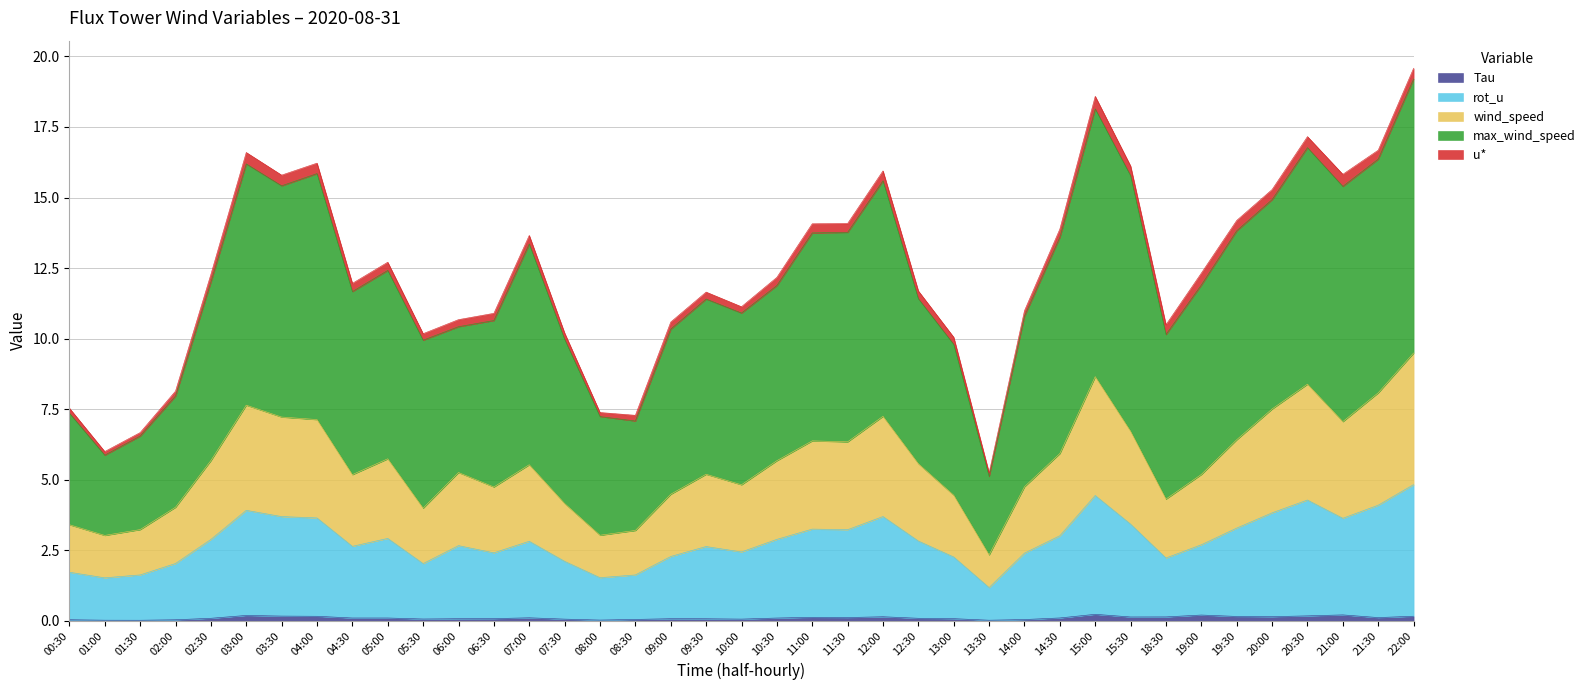

Does the chart display data point markers on the line(s)?

No